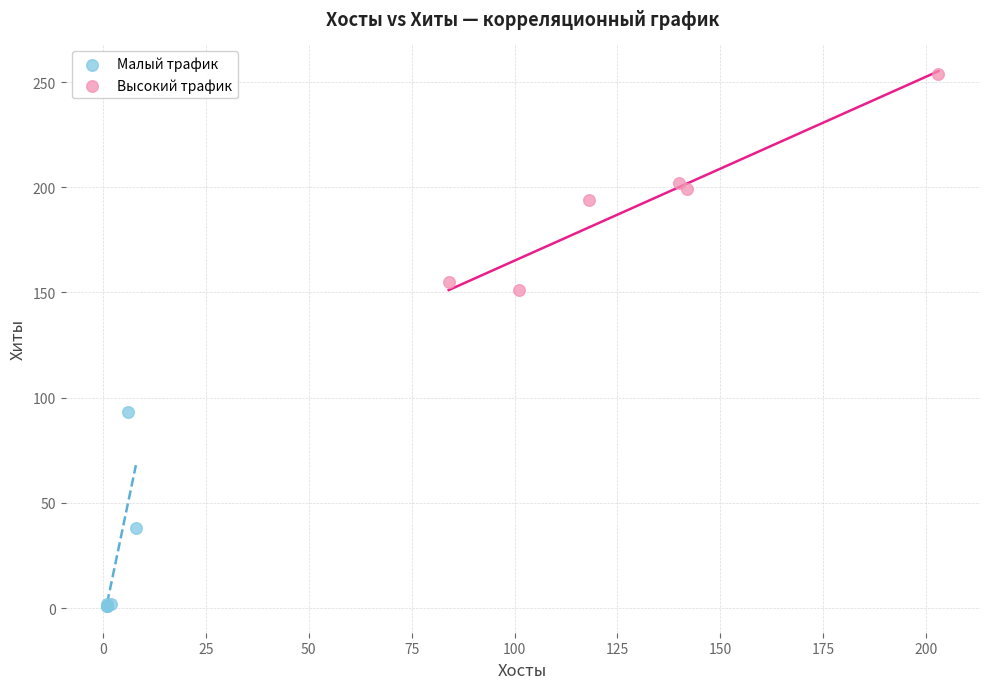

Which series reaches the maximum Y coordinate?

Высокий трафик